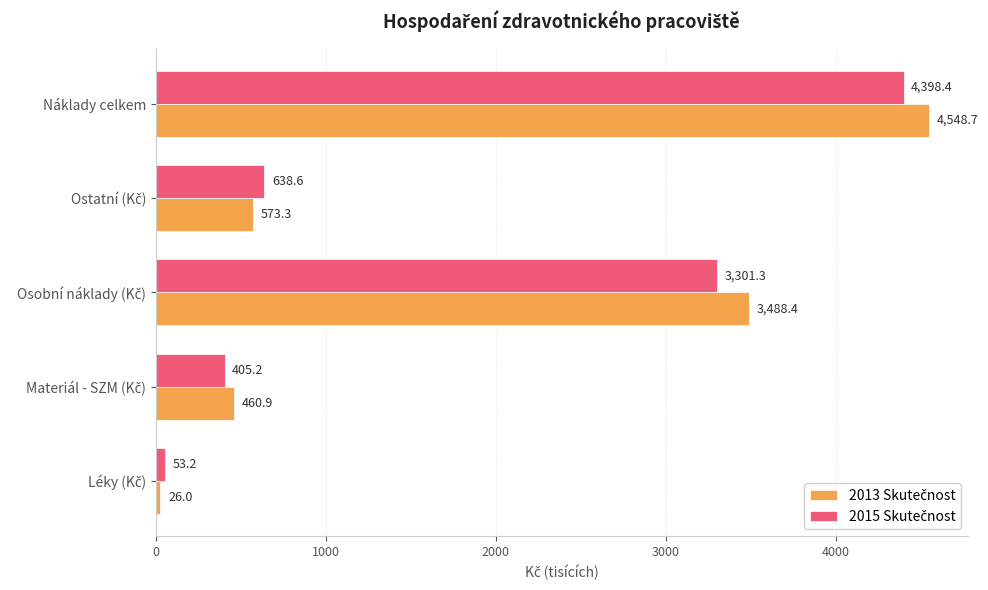

What is the total value across all series at Náklady celkem?

8947.1